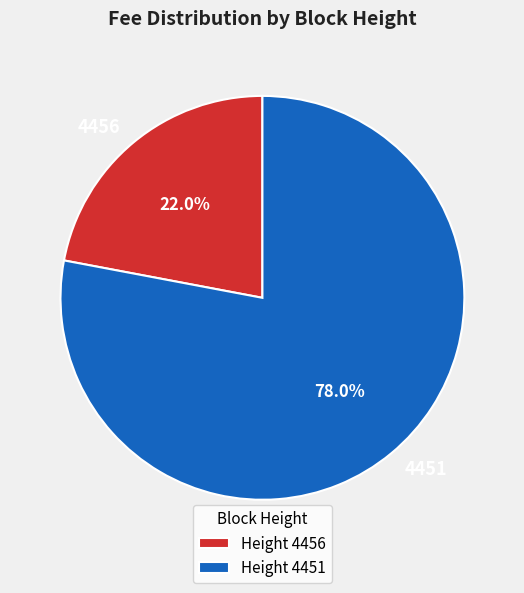

Rank the categories by value from highest to lowest.

Height 4451, Height 4456